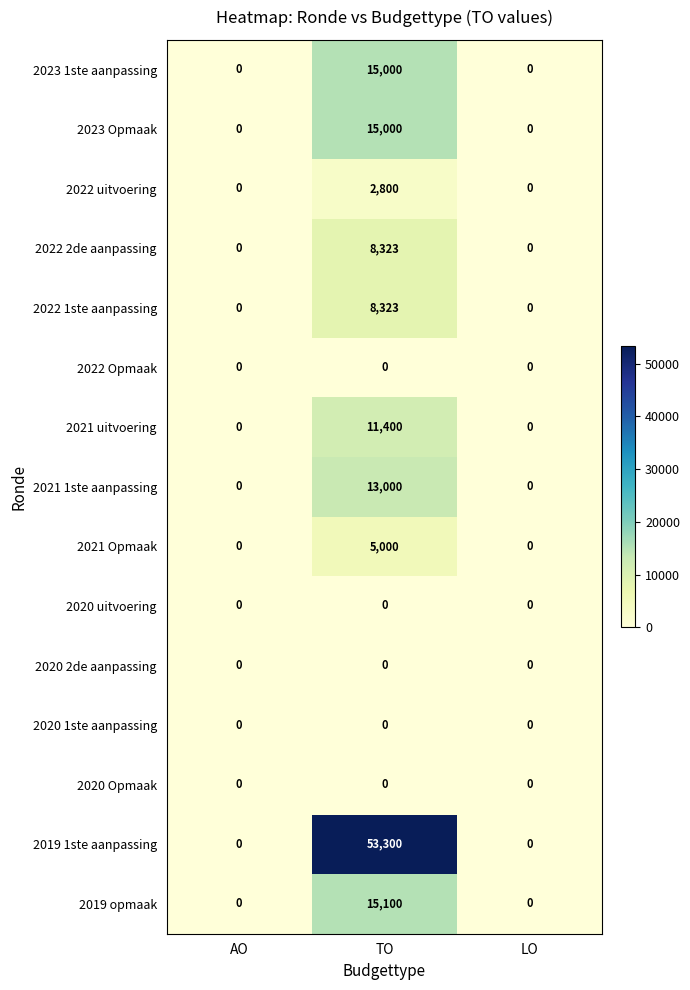

True or false: 2021 uitvoering has a value of 3890 at AO.

False